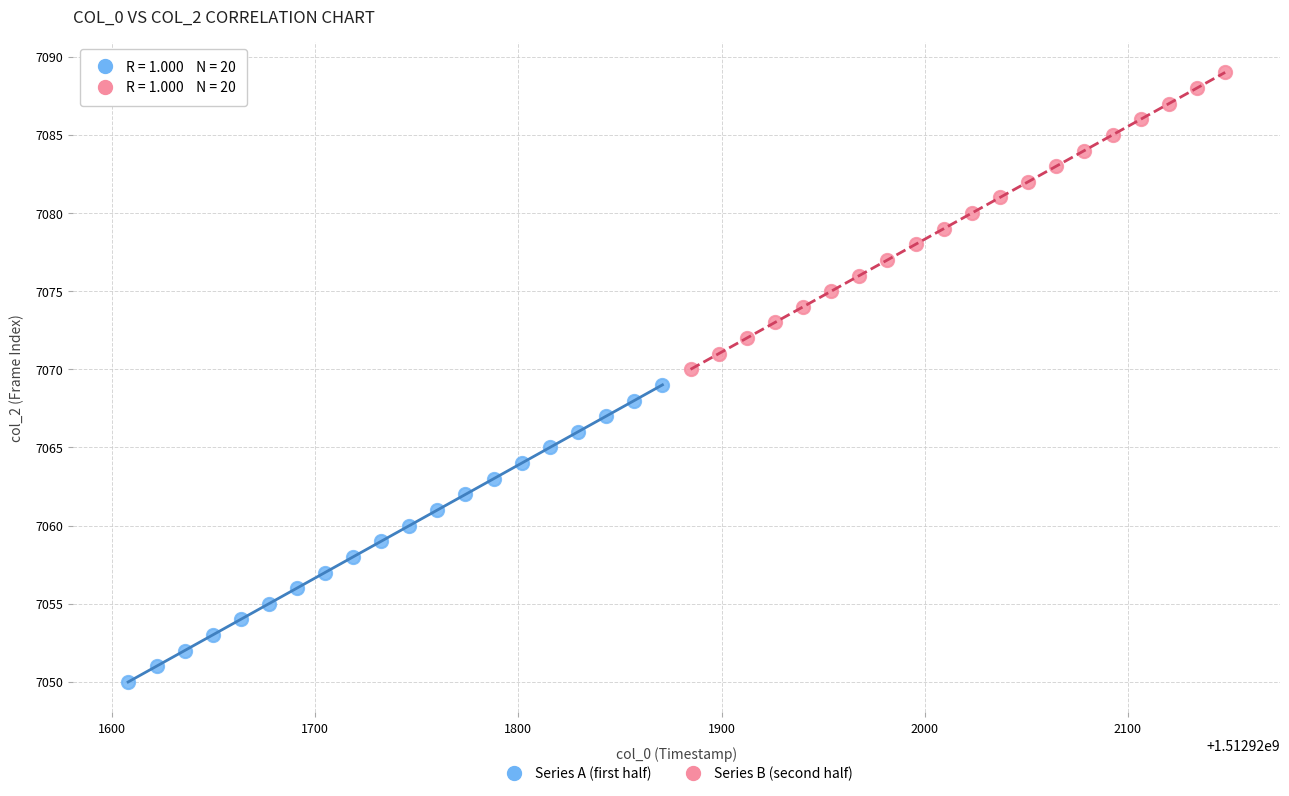

Which series reaches the minimum Y coordinate?

Series A (first half)